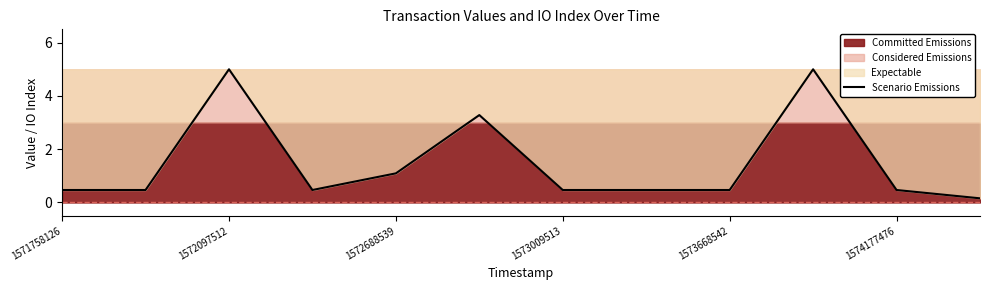

Is it true that the value at 1572688539 is 1.9?

False